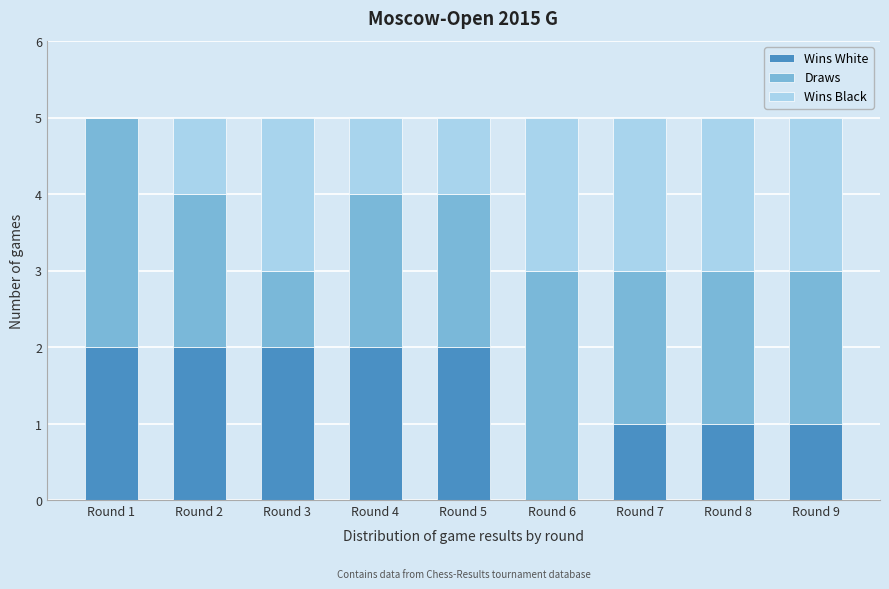

Reading left to right, transcribe the values for Wins White.

Round 1=2	Round 2=2	Round 3=2	Round 4=2	Round 5=2	Round 6=0	Round 7=1	Round 8=1	Round 9=1